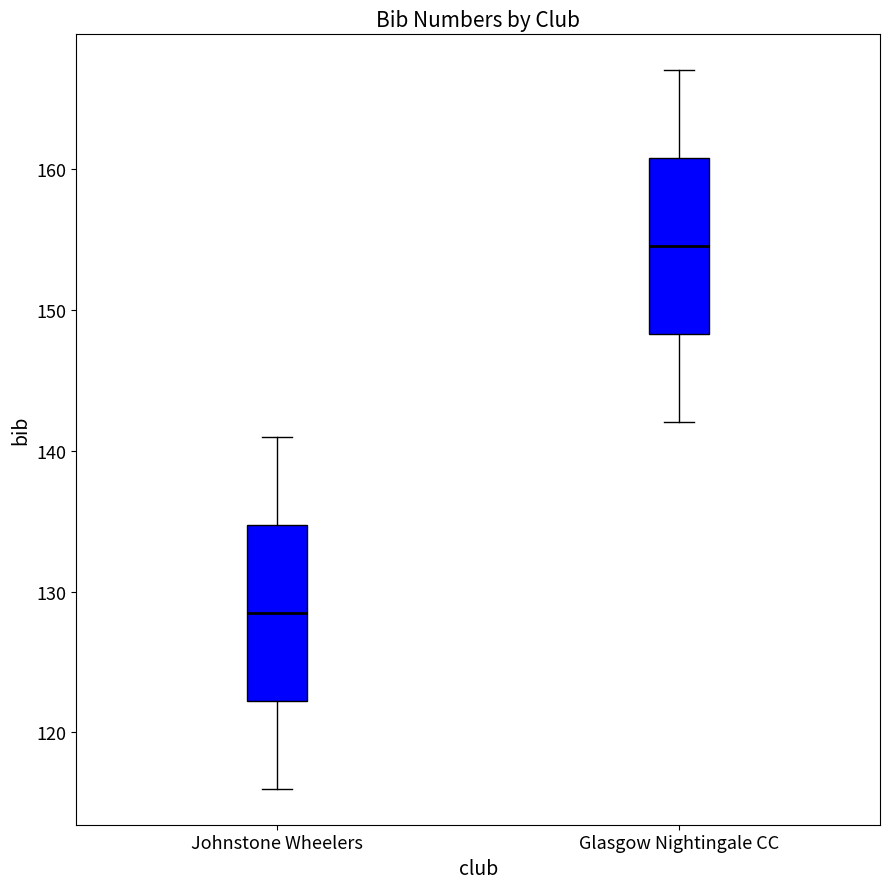

Reading left to right, read every box against the y-axis: the position of its median line, the range the box covers, and the ends of its whiskers. The values are not printed on the chart, so give them approximately, as read against the axis.

Johnstone Wheelers: median 129, box 122 to 135, whiskers 116 to 141
Glasgow Nightingale CC: median 155, box 148 to 161, whiskers 142 to 167